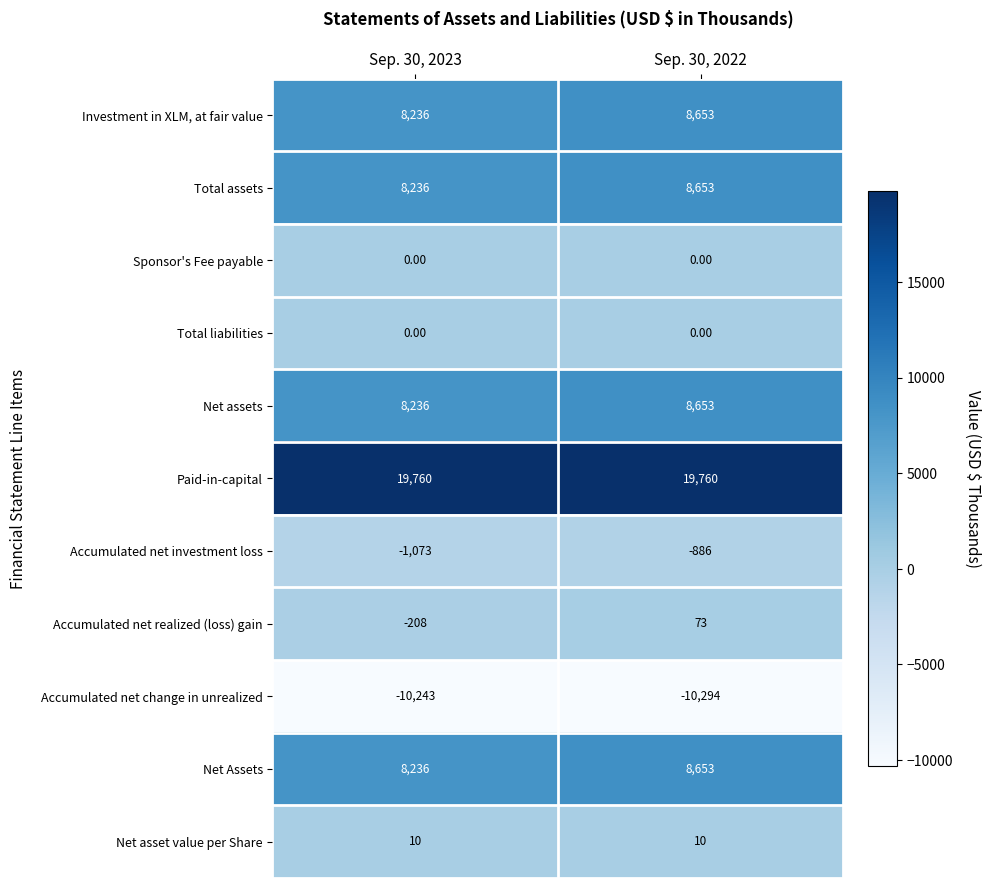

What is the spread (max minus min) of values at Sep. 30, 2023?

30003